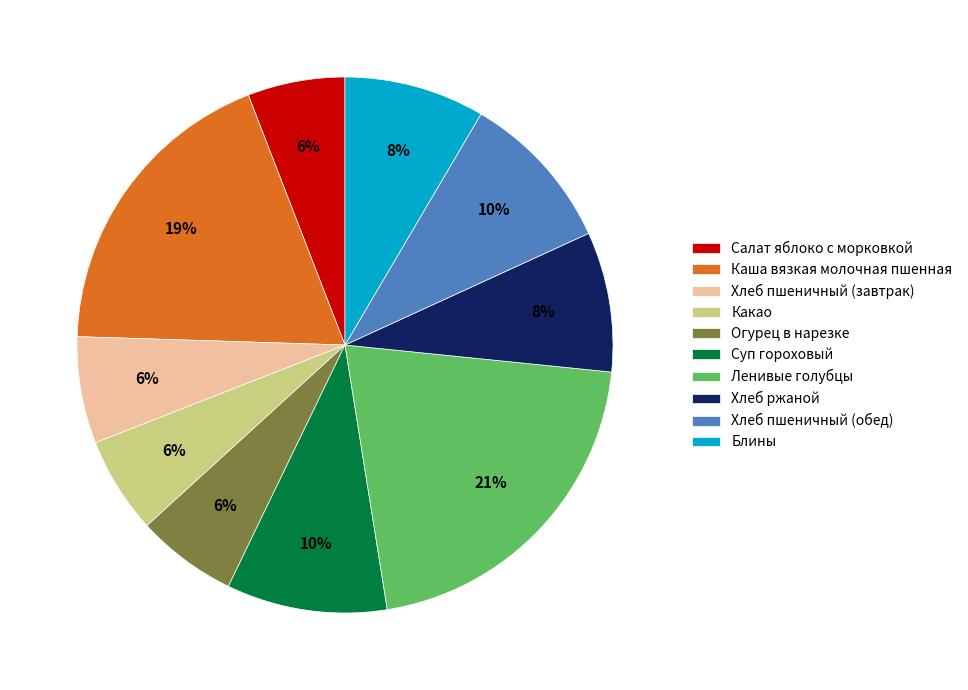

How many slices are in this pie chart?

10